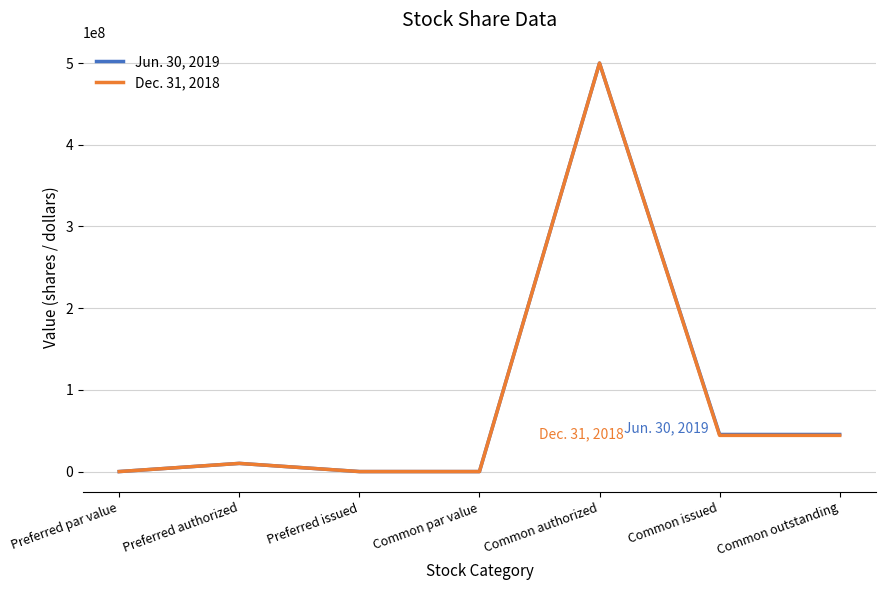

Is it true that Dec. 31, 2018 equals 273143210 at Common authorized?

False